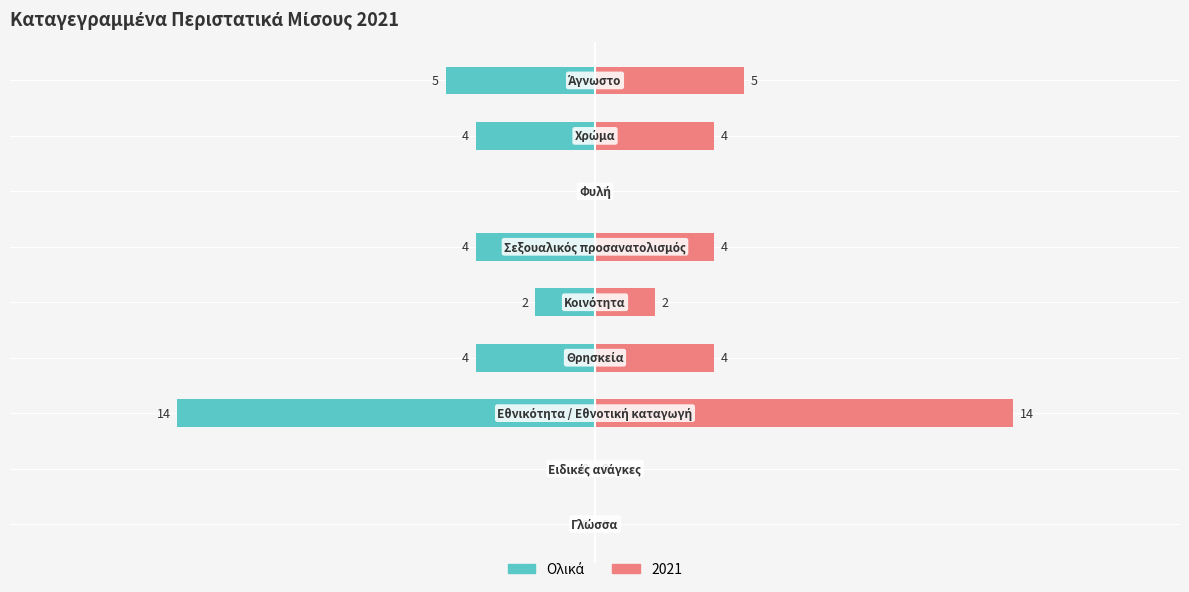

The value at Θρησκεία is 4. True or false?

True